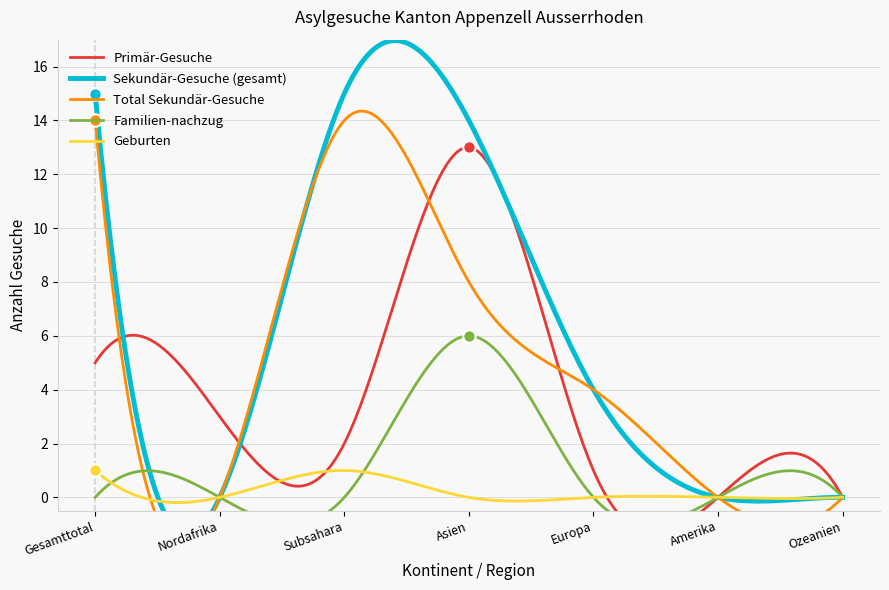

At how many categories does at least one series exceed 1?

5